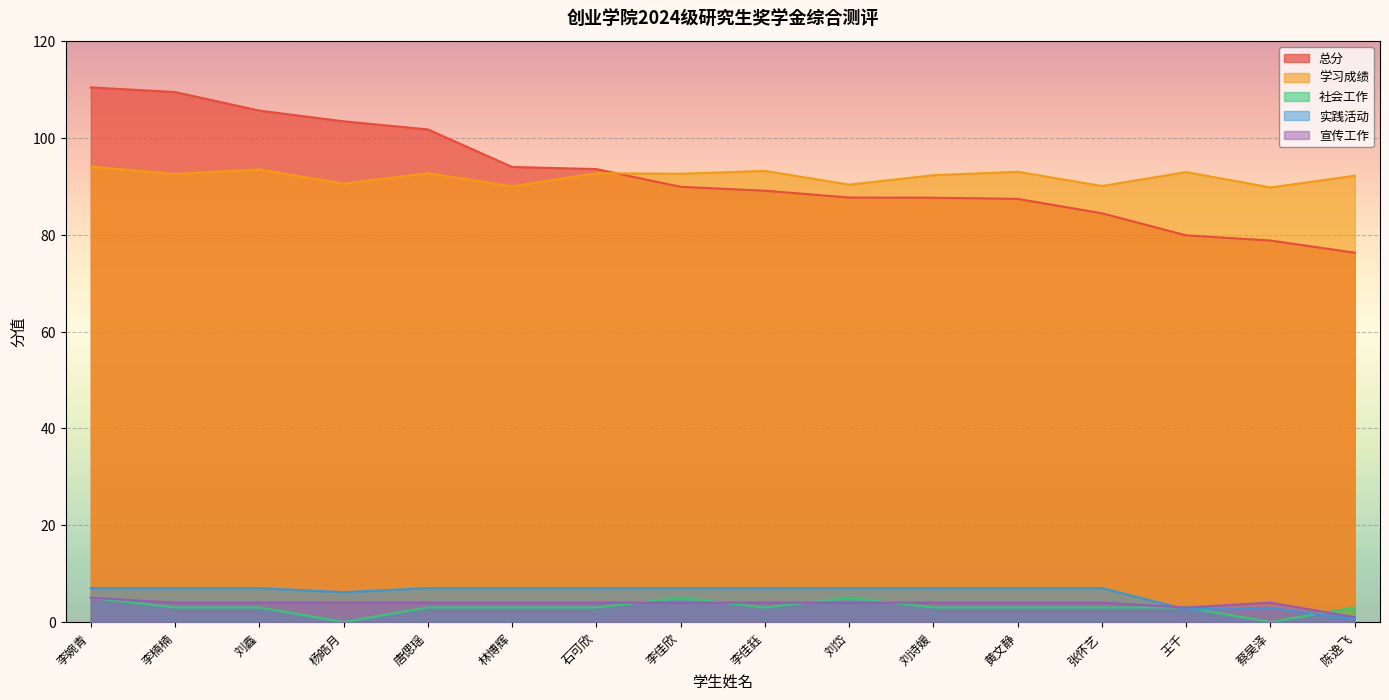

Is it true that 宣传工作 equals 5.0 at 李婉青?

True